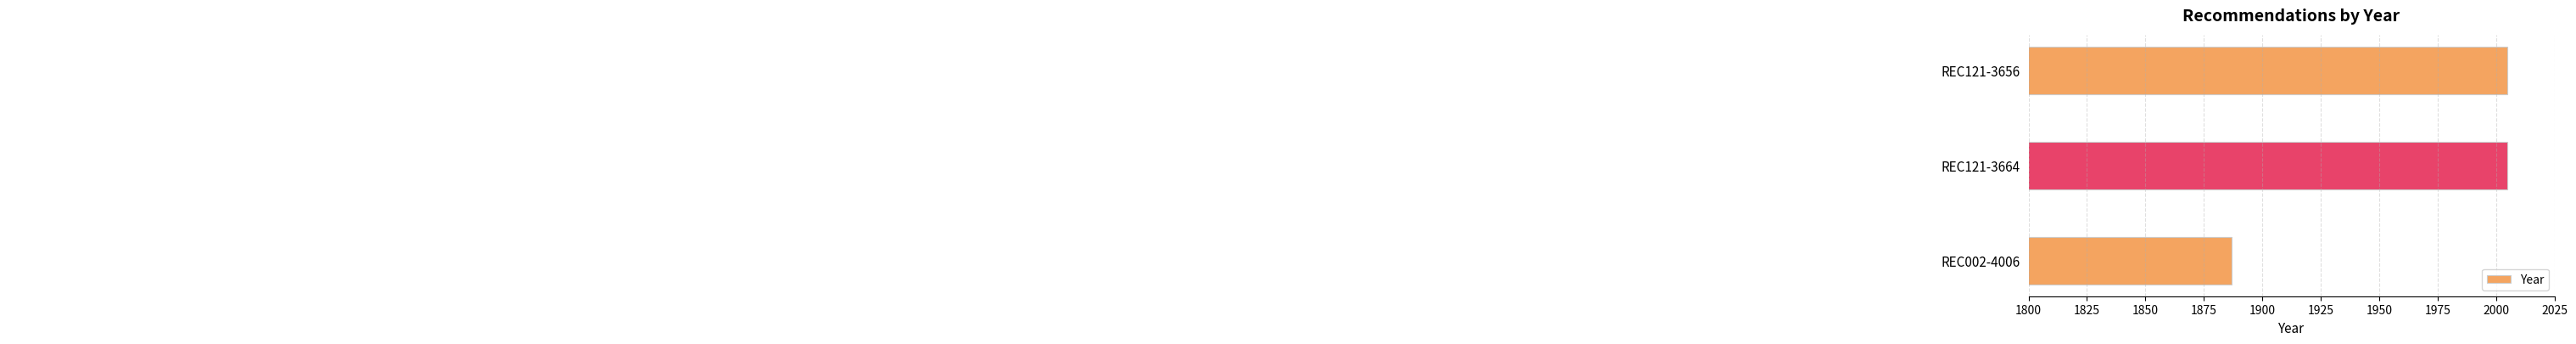

Is it true that the value at REC121-3656 is 2697?

False